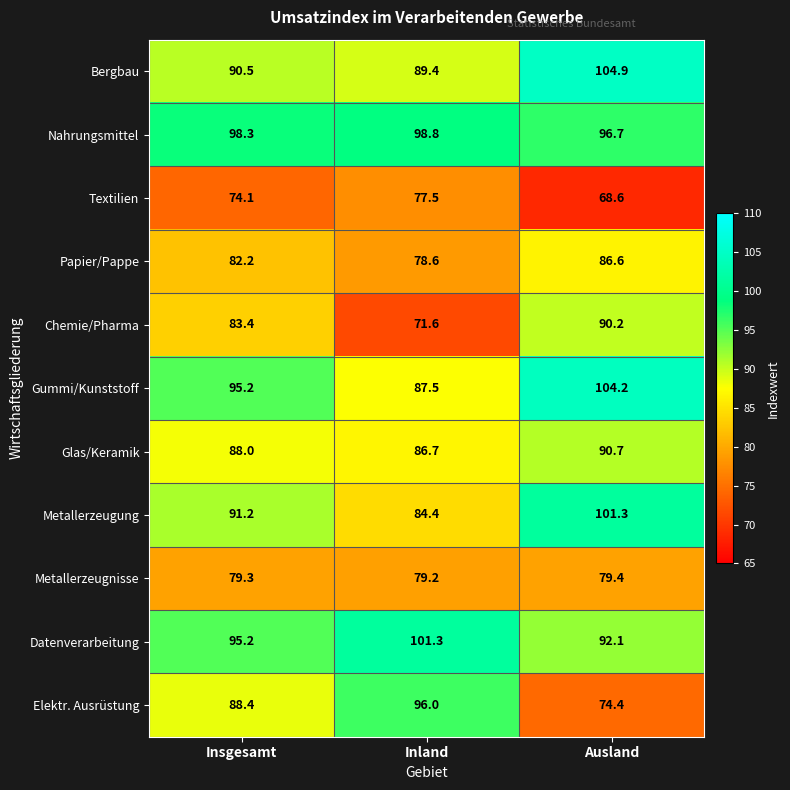

Which series has the largest total across all categories?

Nahrungsmittel